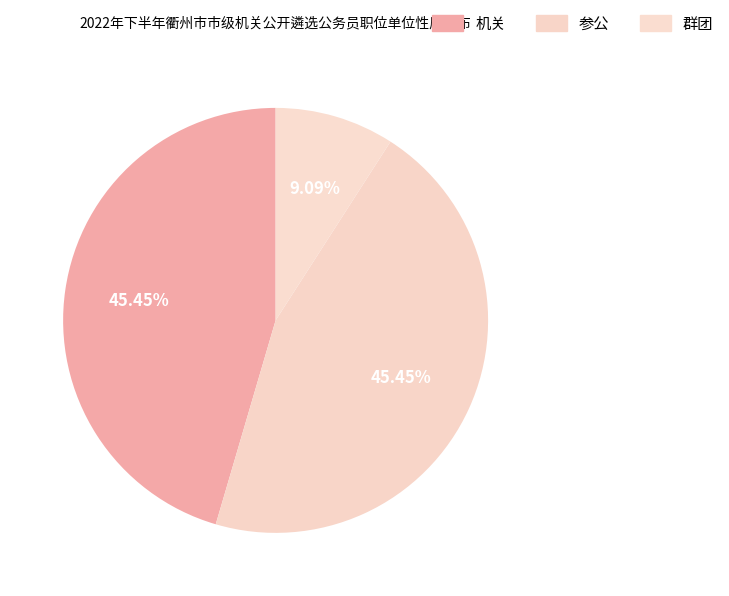

Count the number of slices in the pie.

3